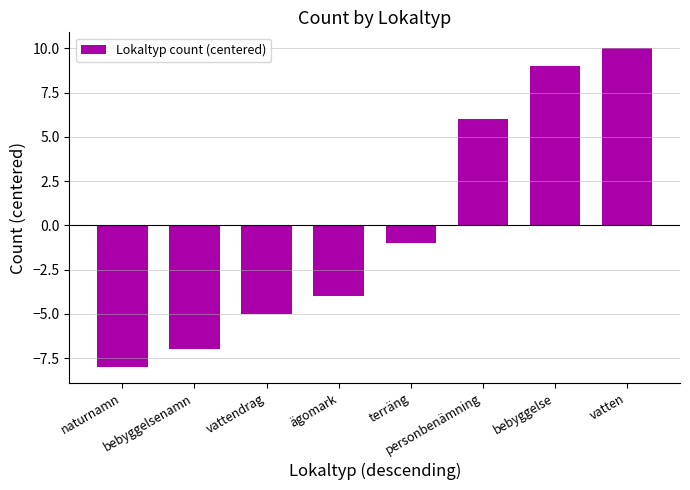

What is the value of the 6th bar from the left?

6